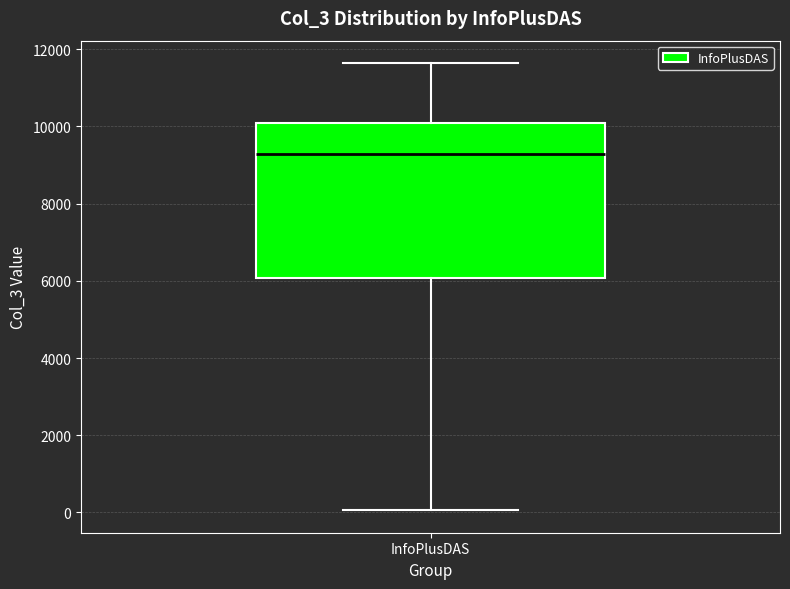

Where is the upper edge of the box for InfoPlusDAS on the y-axis? The values are not printed on the chart, so give them approximately, as read against the axis.

10000